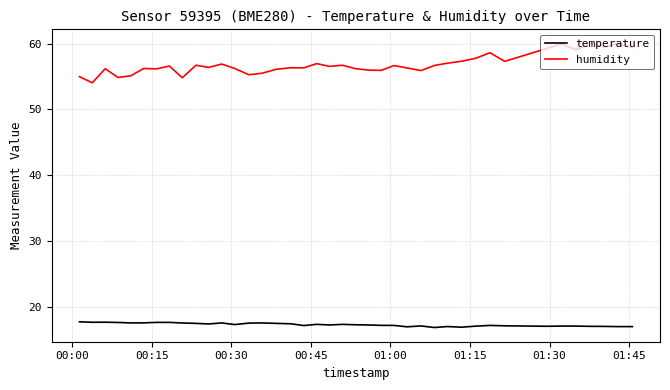

Which series has the widest spread of values?

humidity